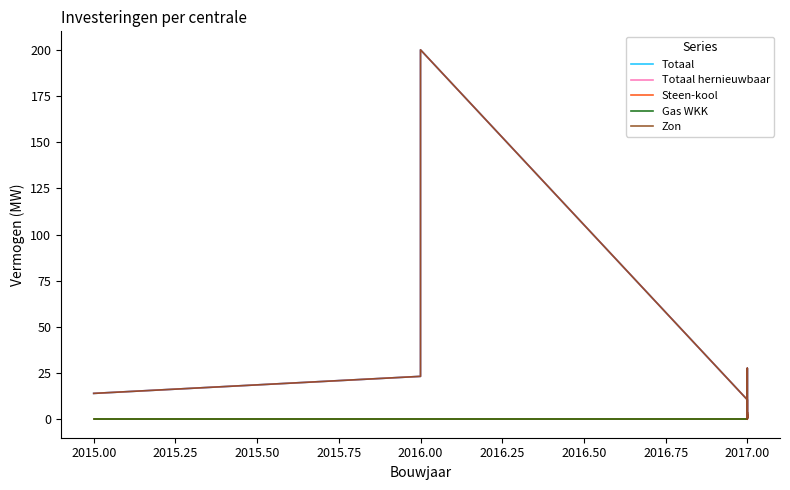

True or false: Steen-kool and Gas WKK intersect in this chart.

False